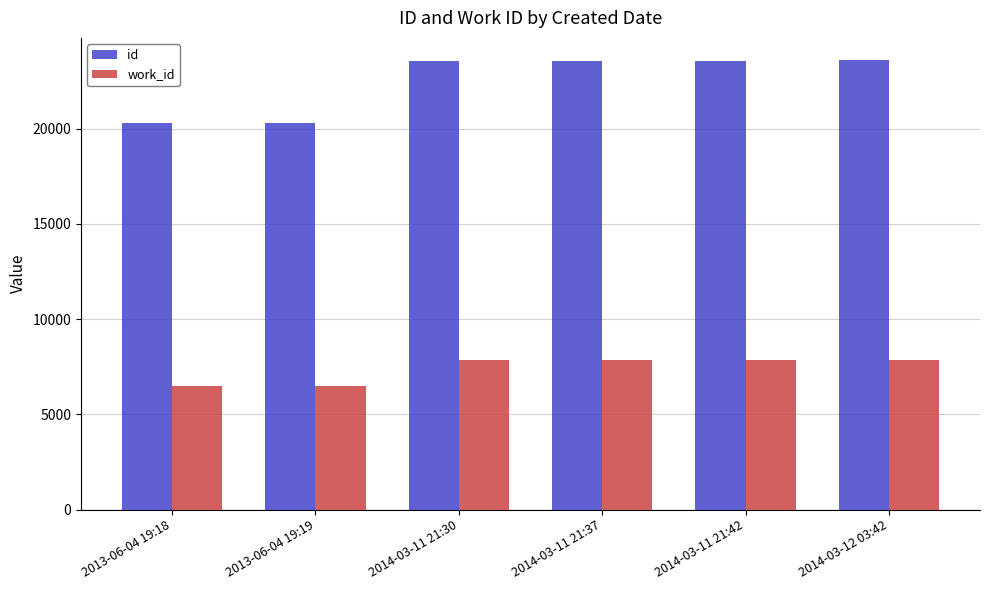

At how many categories does at least one series exceed 6570?

6